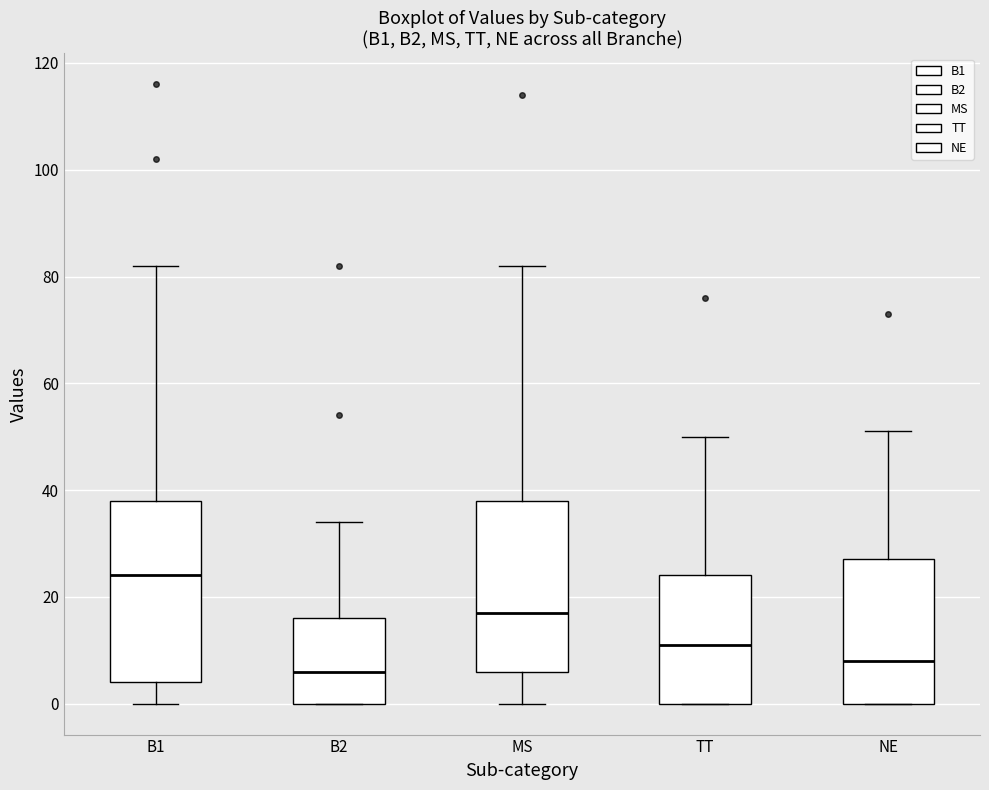

Reading left to right, transcribe this box plot: for each box, give where its median line is, the range the box spans, and where its two whiskers end, as read against the y-axis. The values are not printed on the chart, so give them approximately, as read against the axis.

B1: median 24, box 4 to 38, whiskers 0 to 82
B2: median 6, box 0 to 16, whiskers 0 to 34
MS: median 18, box 6 to 38, whiskers 0 to 82
TT: median 12, box 0 to 24, whiskers 0 to 50
NE: median 8, box 0 to 28, whiskers 0 to 52